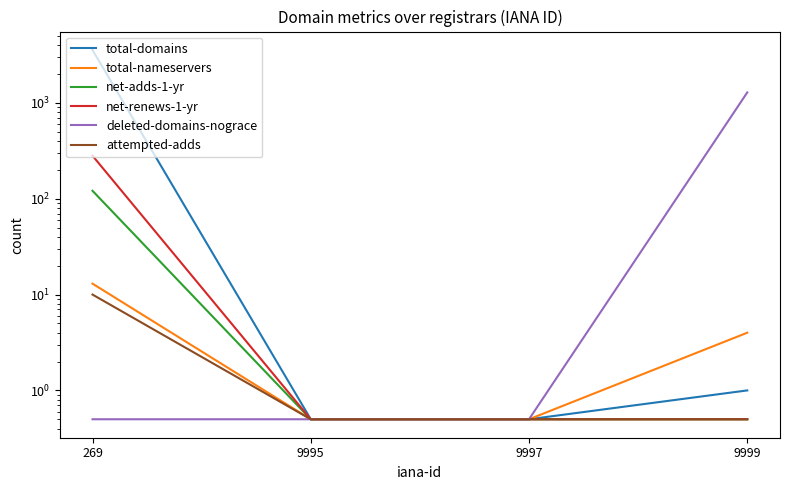

What is the lowest value of the attempted-adds series?

0.5